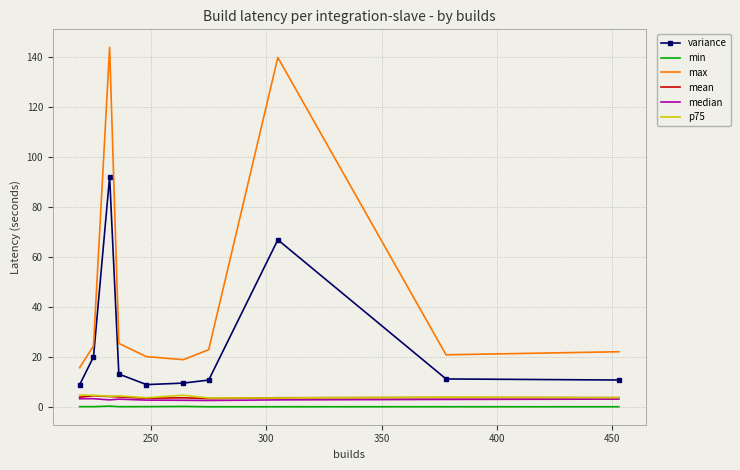

True or false: variance and max cross at least once.

False